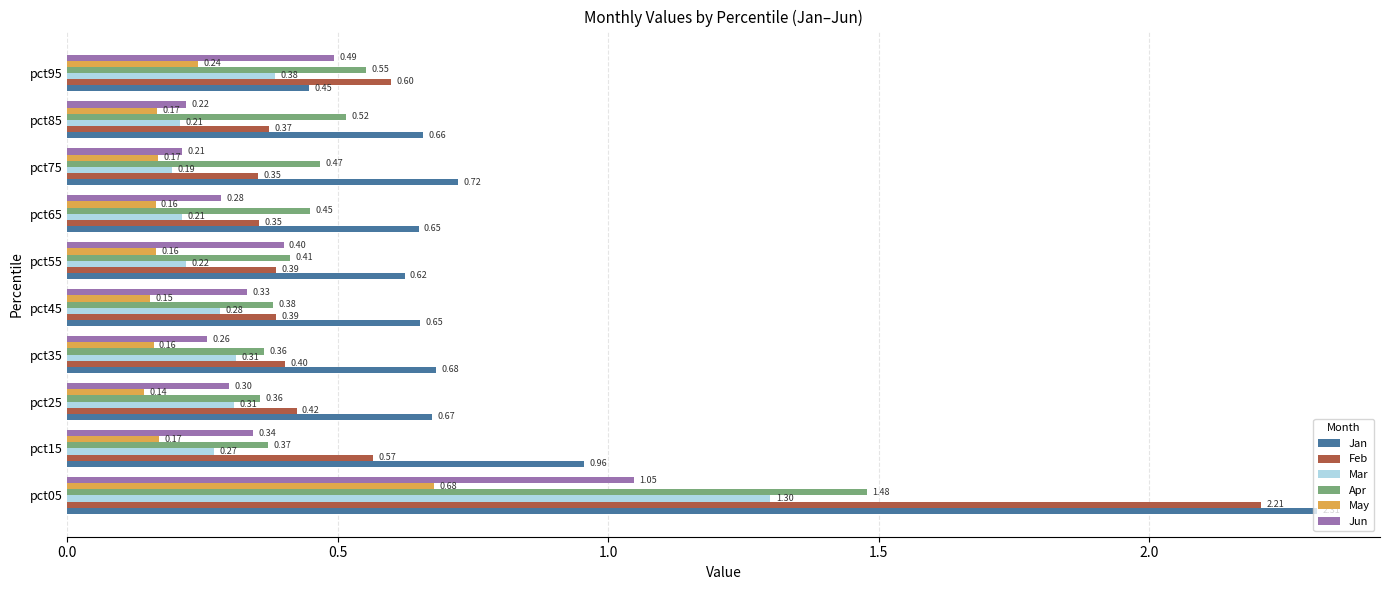

At how many categories does at least one series exceed 0?

10